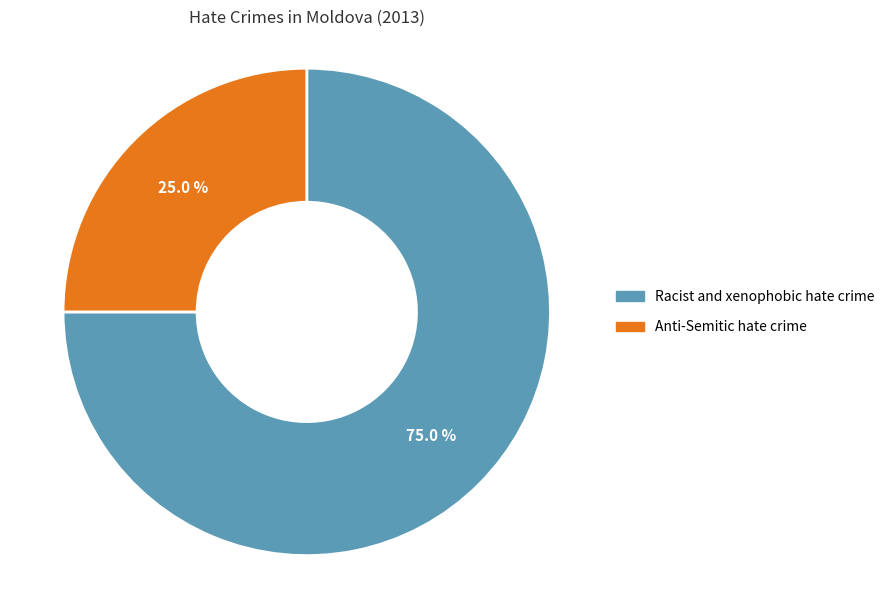

True or false: Racist and xenophobic hate crime accounts for 65% of the total.

False